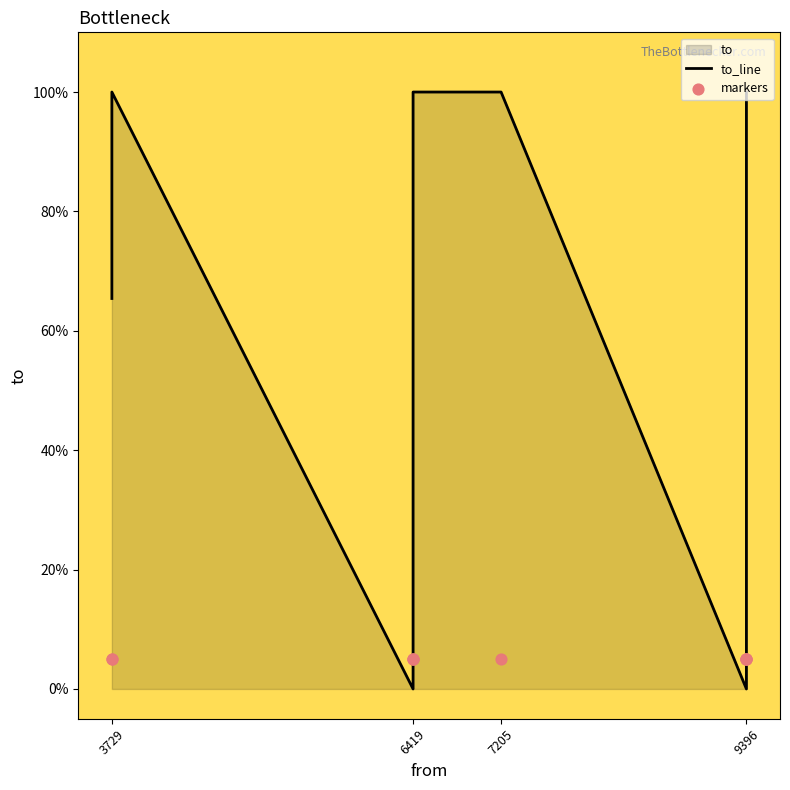

Which series has the largest Y range (max minus min)?

to_line